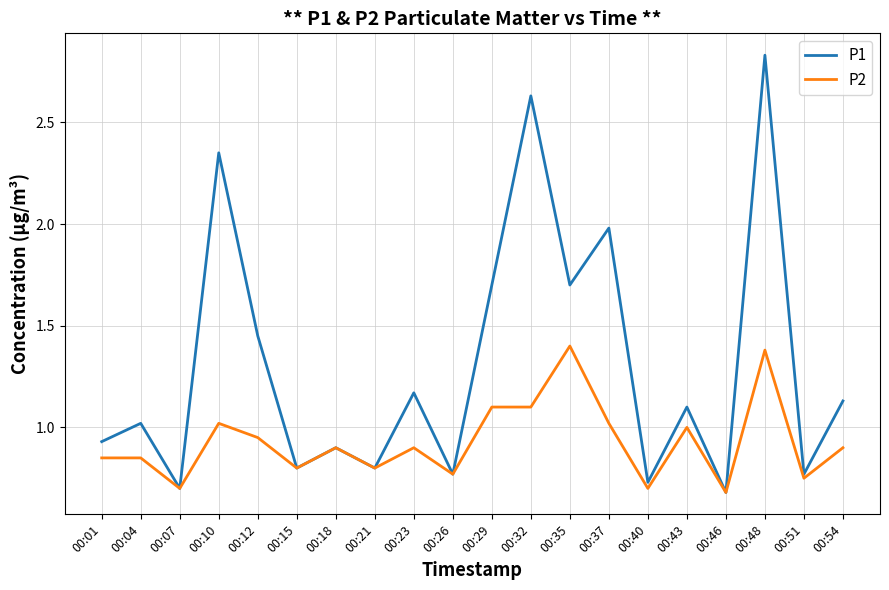

Which series has the widest spread of values?

P1